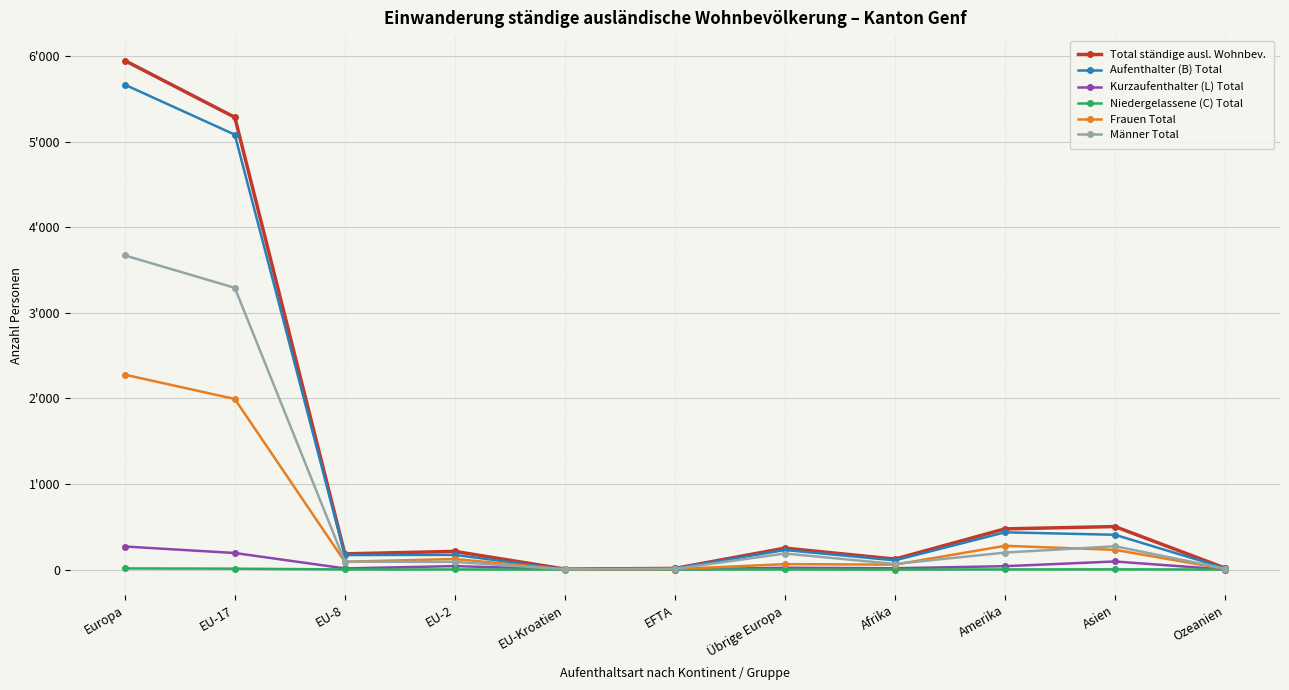

True or false: Aufenthalter (B) Total and Total ständige ausl. Wohnbev. cross at least once.

False